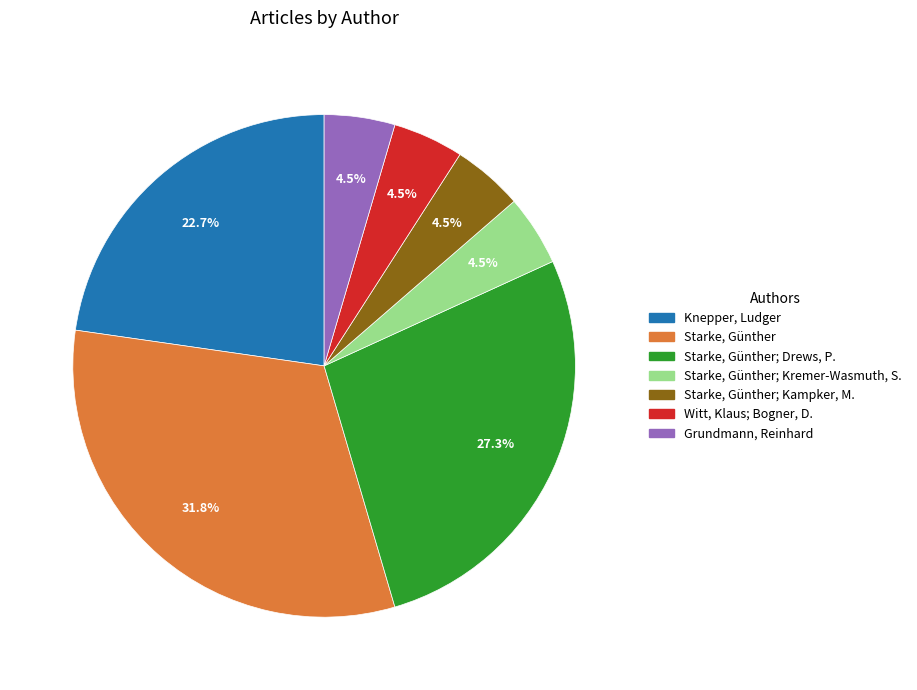

Does any single category account for the majority?

No